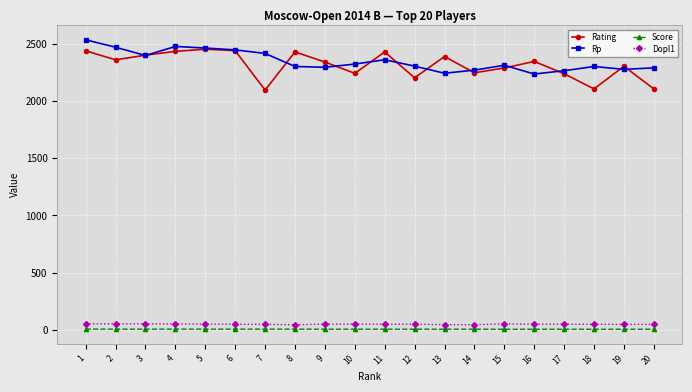

What value does the Dopl1 series have at 12?

49.5